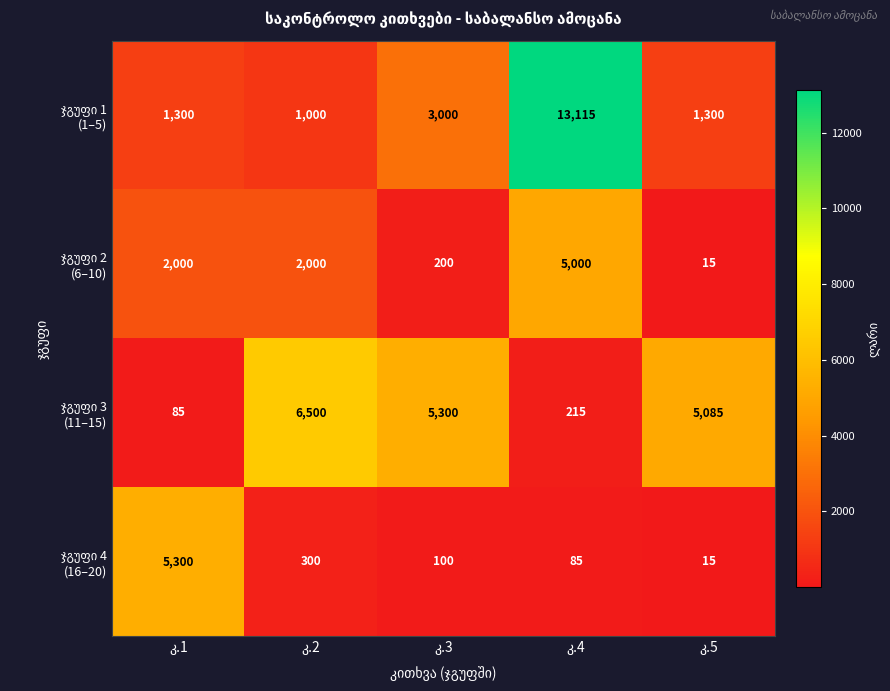

What is the minimum value shown in the chart?

15